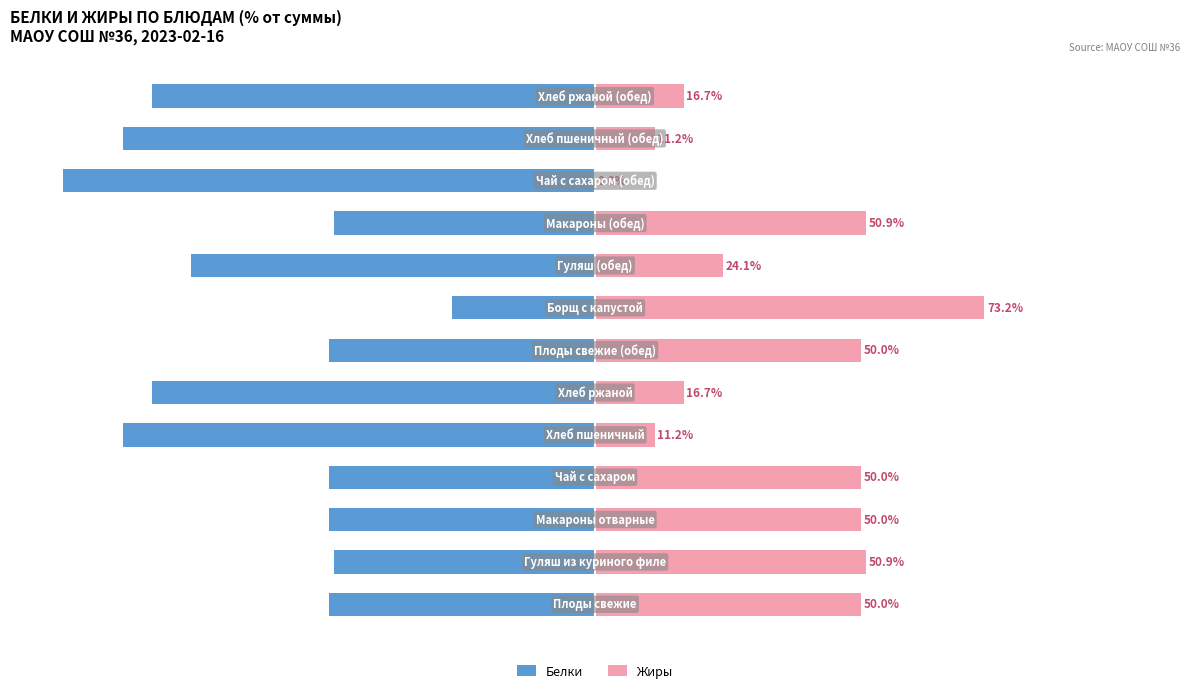

The value of Белки at 2 is -50.0. True or false?

True